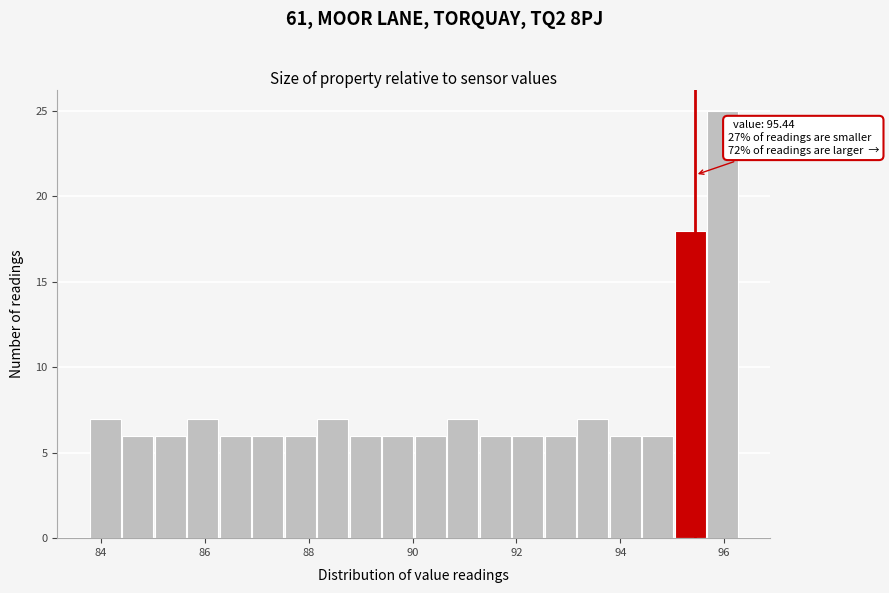

Around what value on the x-axis is the tallest bar? Give the approximate position of its centre, as read against the axis.

96.0